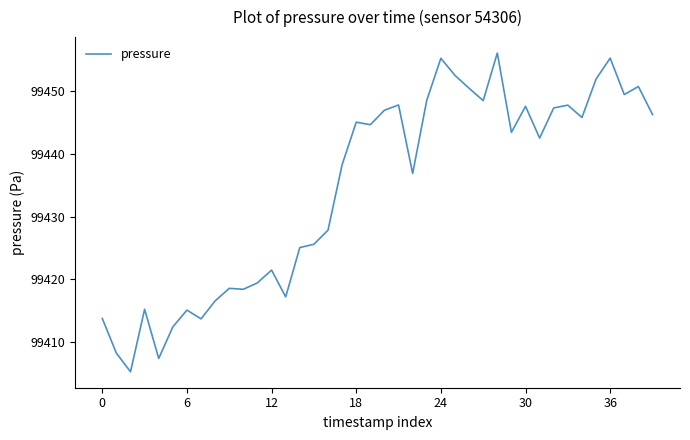

What is the greatest value displayed?

99456.1